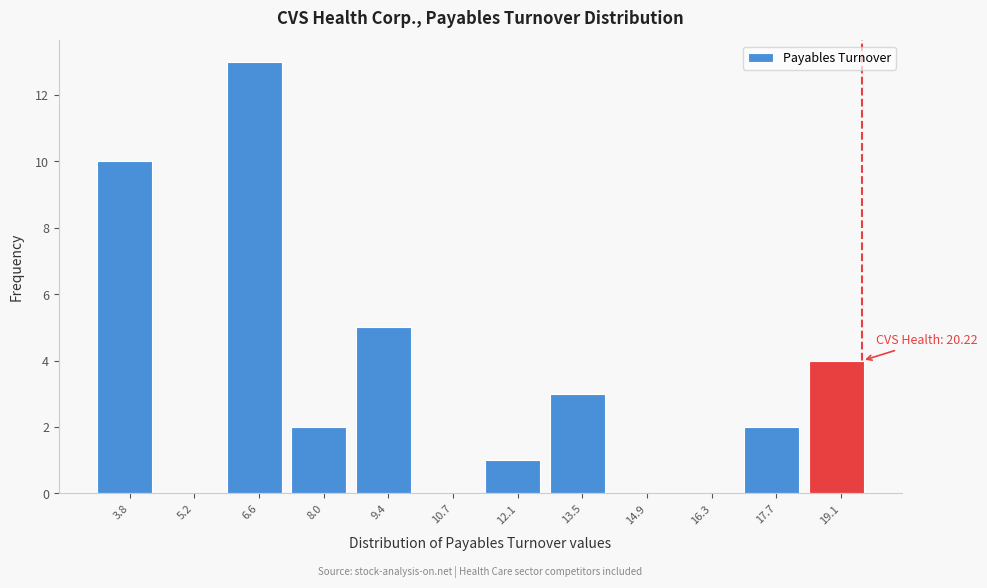

Reading left to right, transcribe all the data shown in this chart.

3.8=10	5.2=0	6.6=13	8.0=2	9.4=5	10.7=0	12.1=1	13.5=3	14.9=0	16.3=0	17.7=2	19.1=4